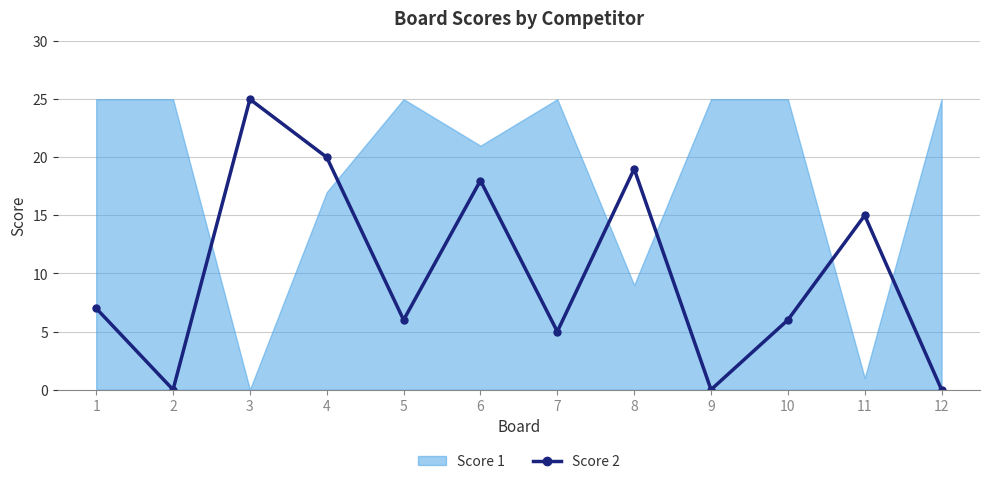

Read the value at 6, to the nearest 5.

20